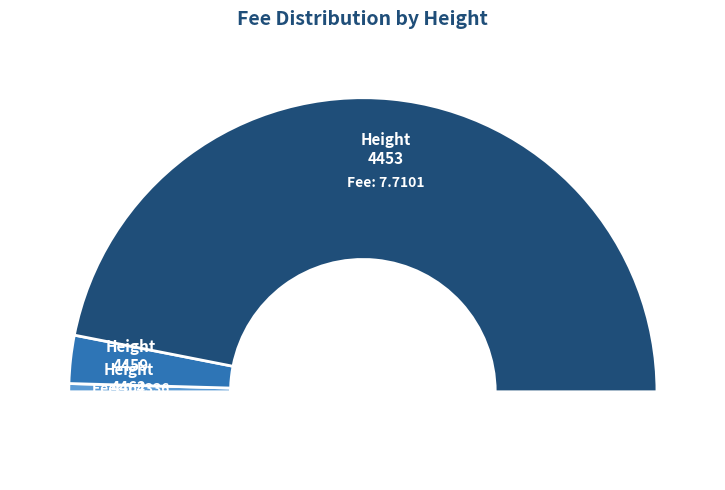

How many segments does this pie chart have?

3